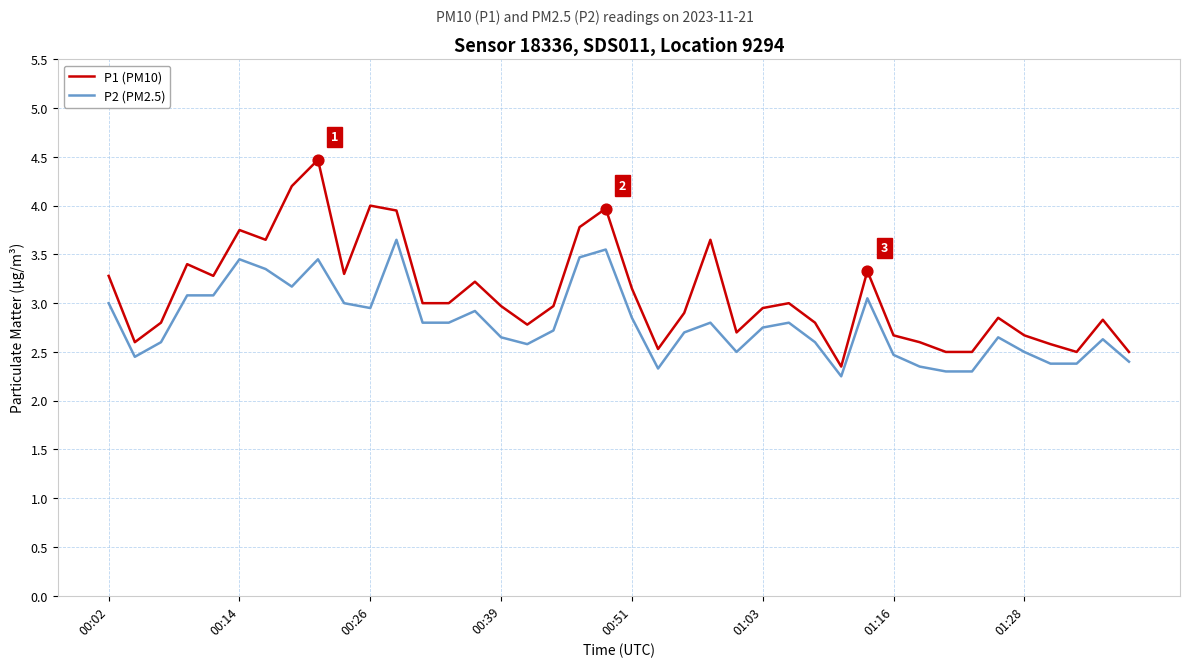

Which series has the largest total across all categories?

P1 (PM10)